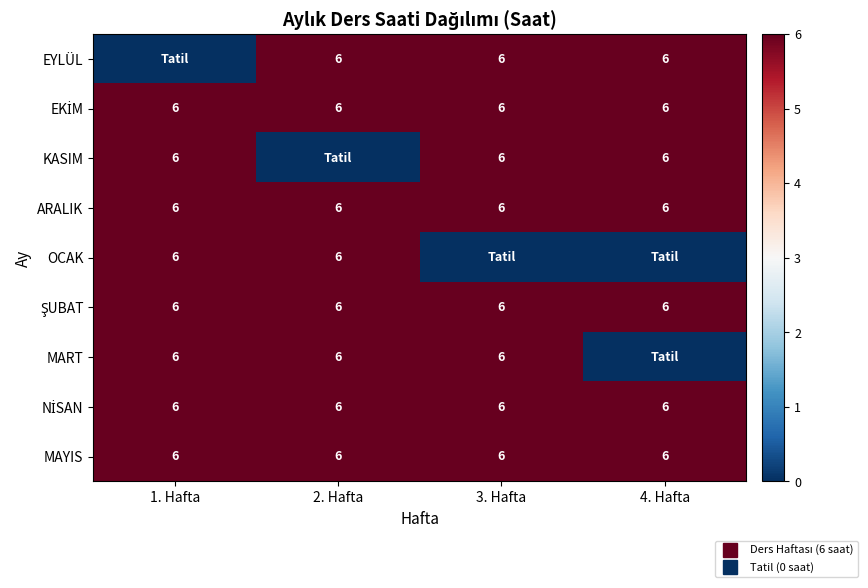

Is the value of MART at 3. Hafta greater than the value of KASIM at 1. Hafta?

No